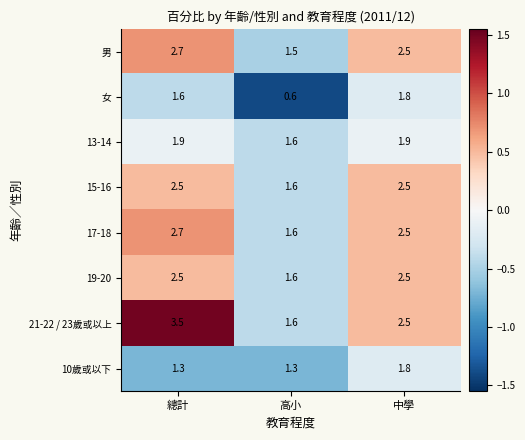

What is the sum of all 19-20 values?

6.6